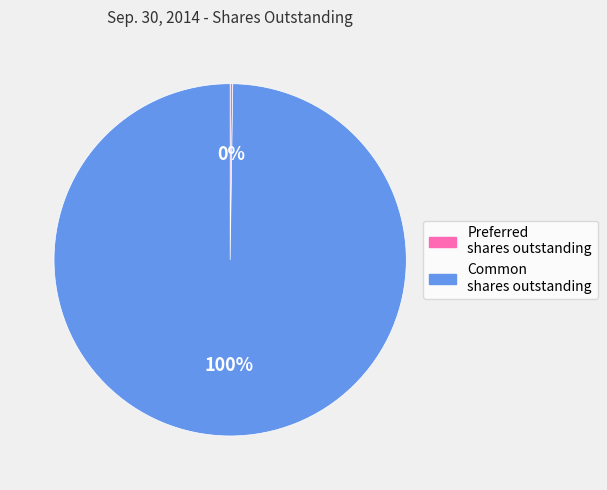

To the nearest percent, what is the difference between the largest and smallest slice percentages?

100%